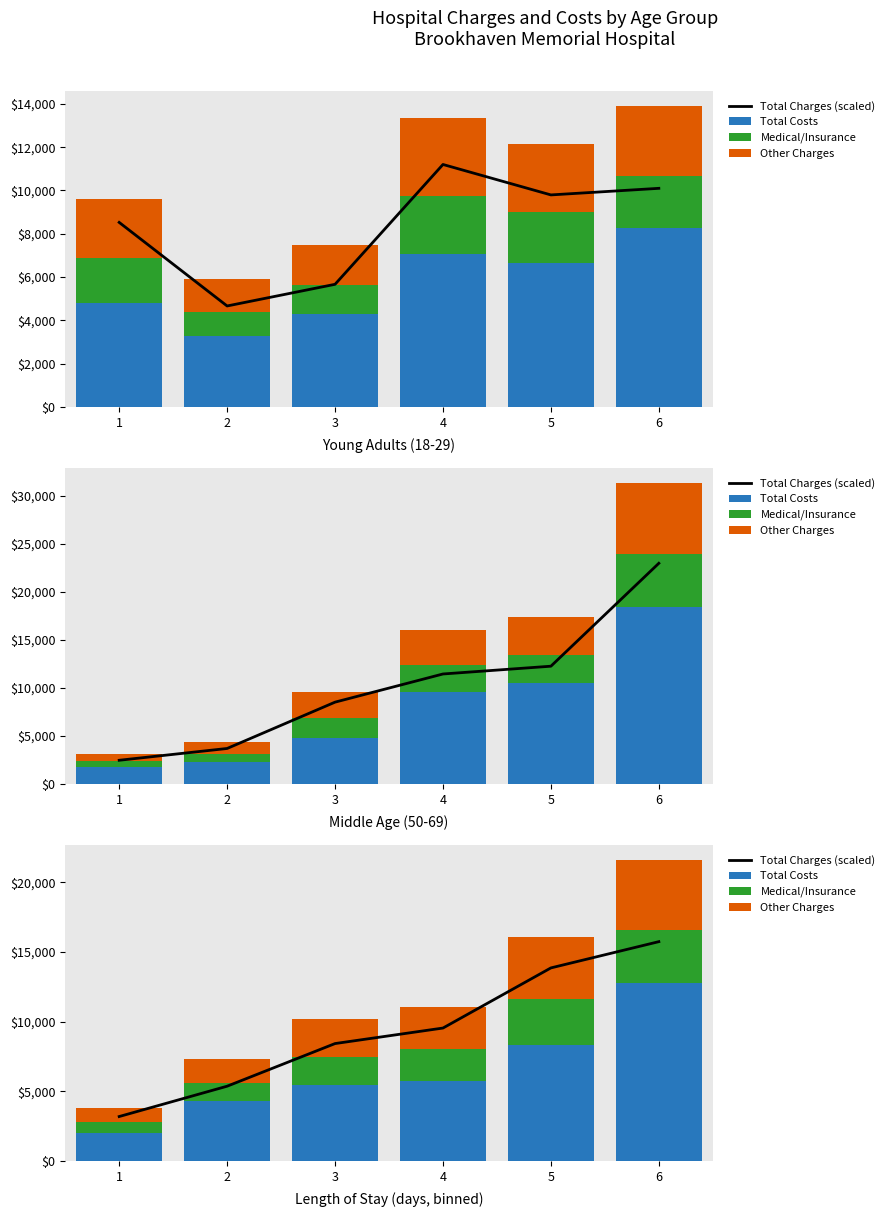

Are the bars horizontal?

No